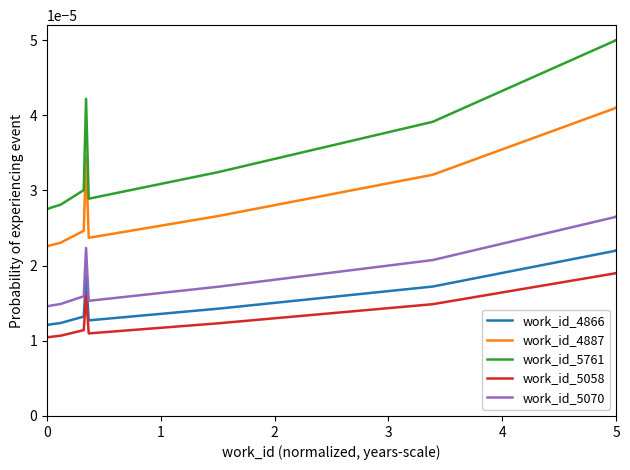

In work_id_5058, how many points are higher than both neighbors (excluding endpoints)?

1